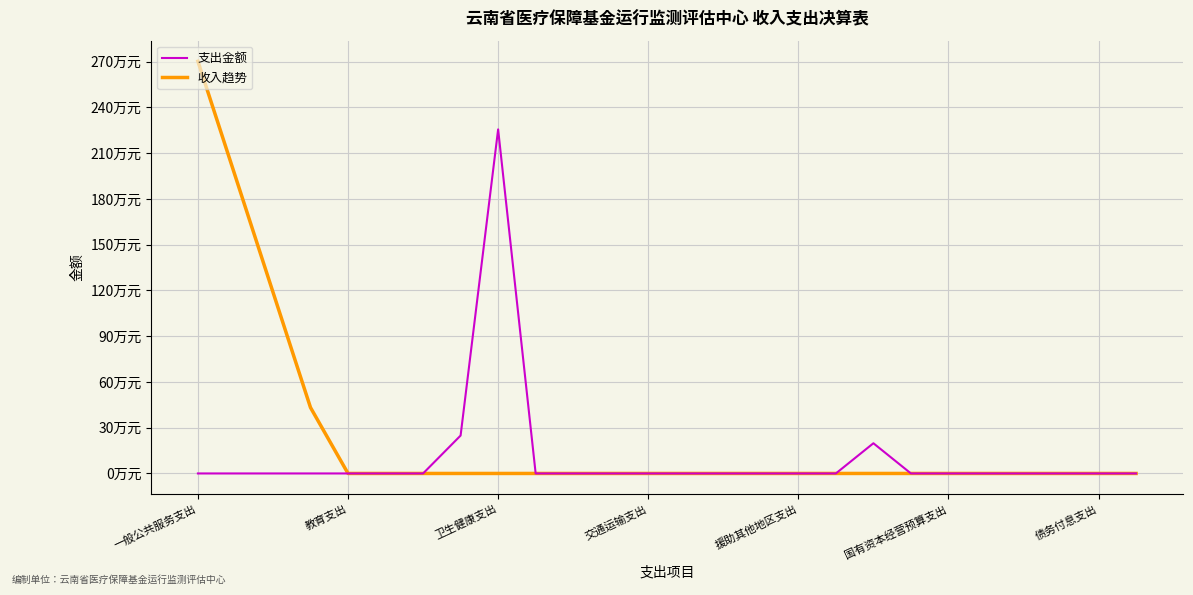

What is the average value of the 支出金额 series?

103917.1